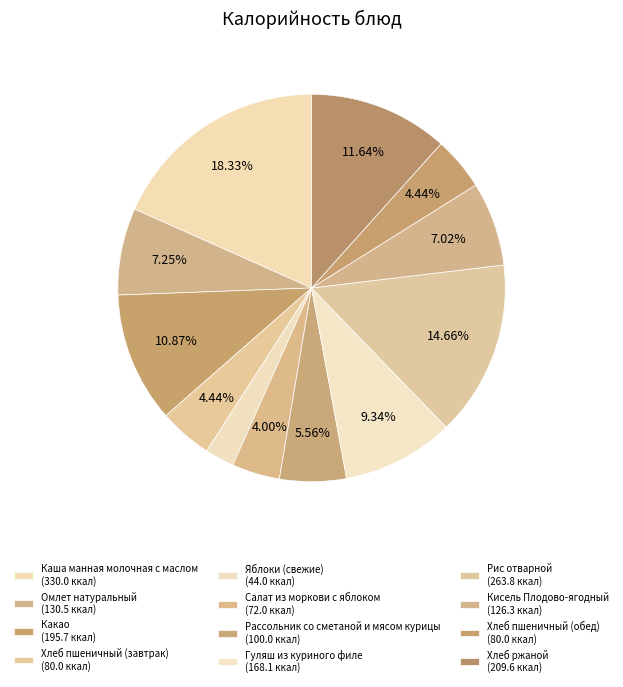

Is Хлеб пшеничный (завтрак) the majority of the pie?

No